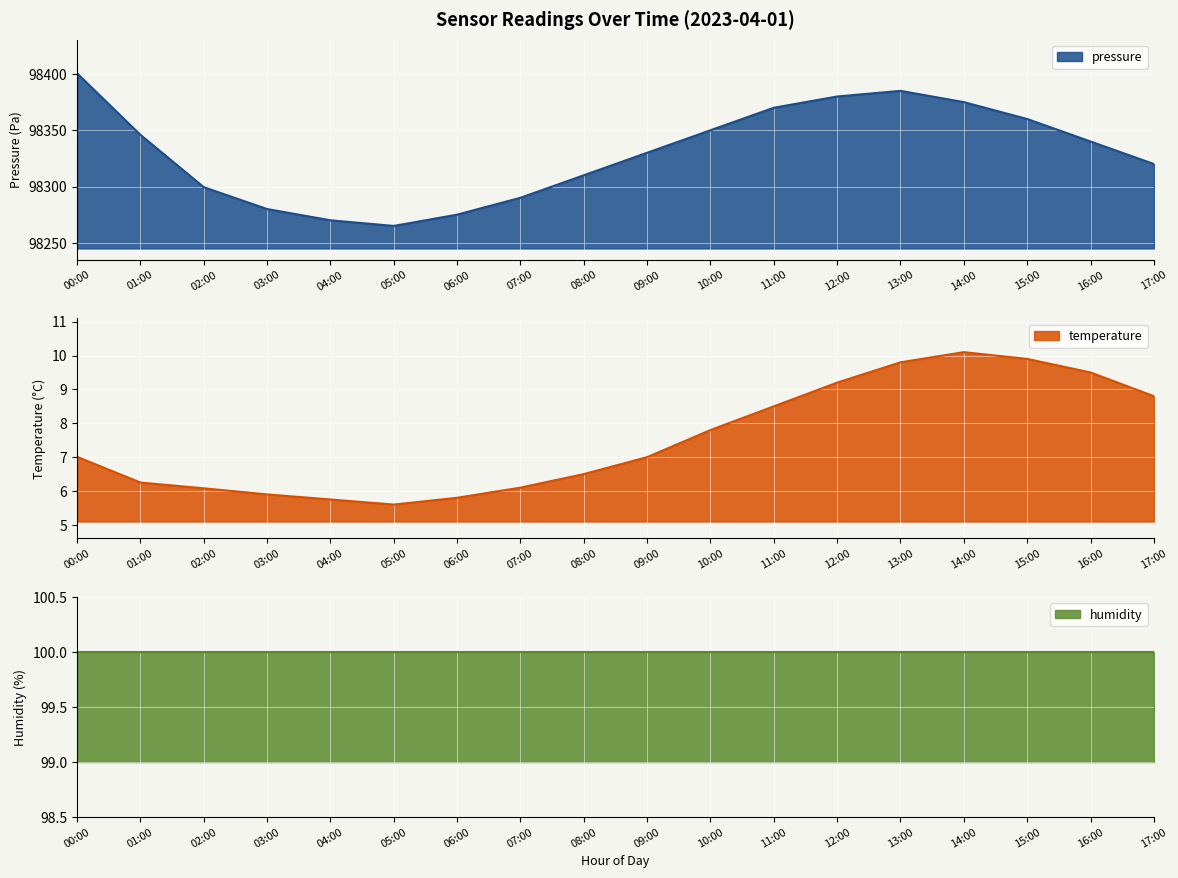

In pressure, how many points are higher than both neighbors (excluding endpoints)?

1